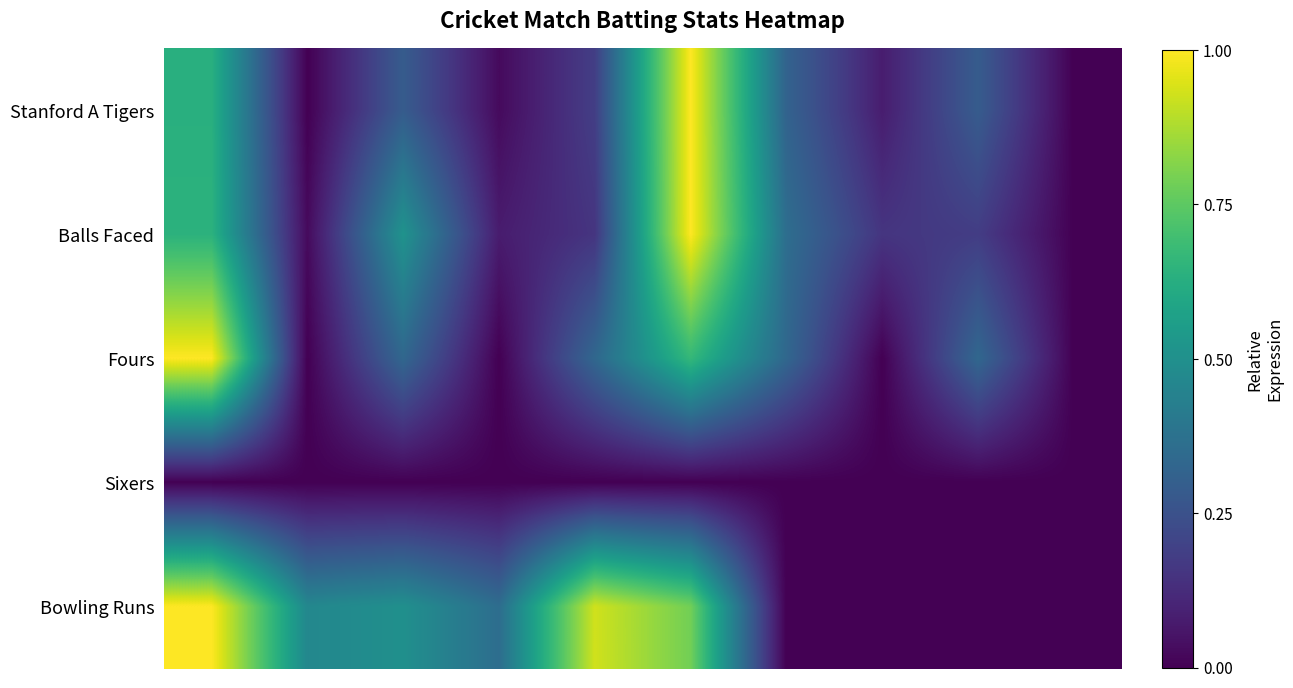

List the series in order of their peak value, lowest first.

Sixers, Stanford A Tigers, Balls Faced, Fours, Bowling Runs